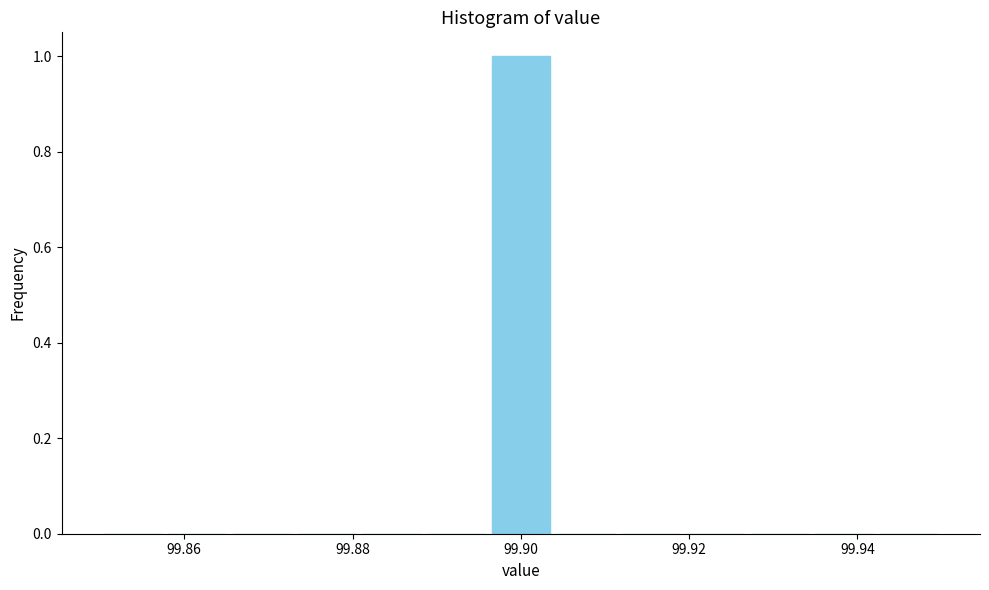

Around what value on the x-axis is the tallest bar? Give the approximate position of its centre, as read against the axis.

99.900